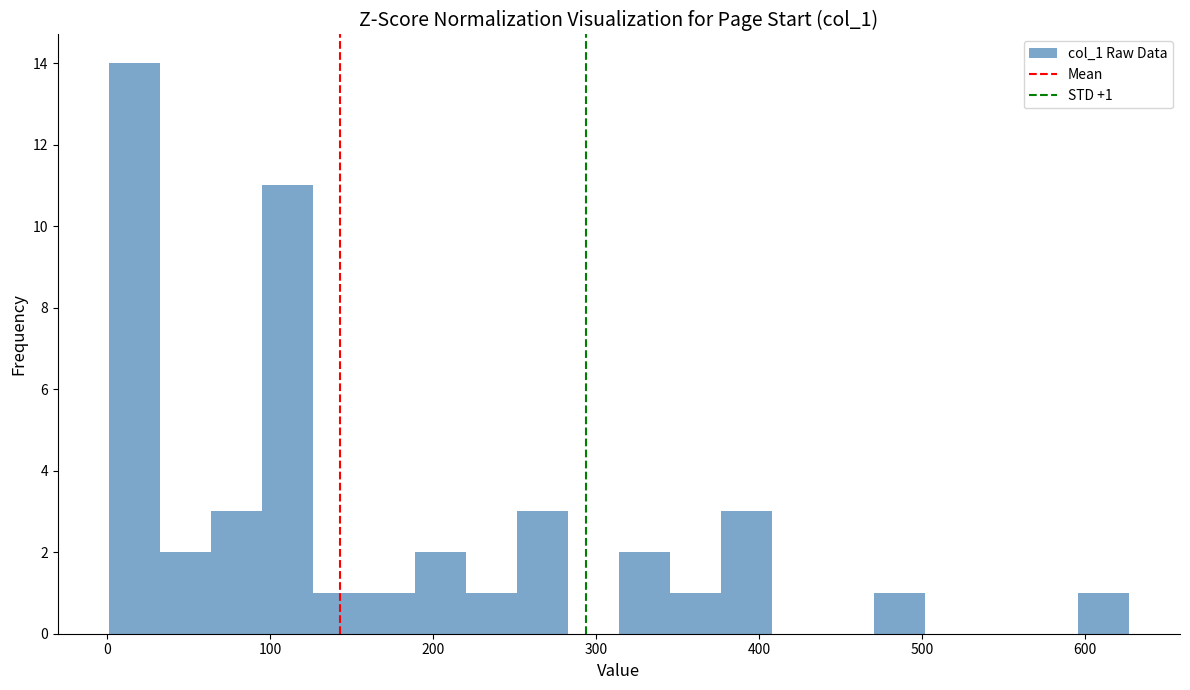

Around what value on the x-axis is the tallest bar? Give the approximate position of its centre, as read against the axis.

20